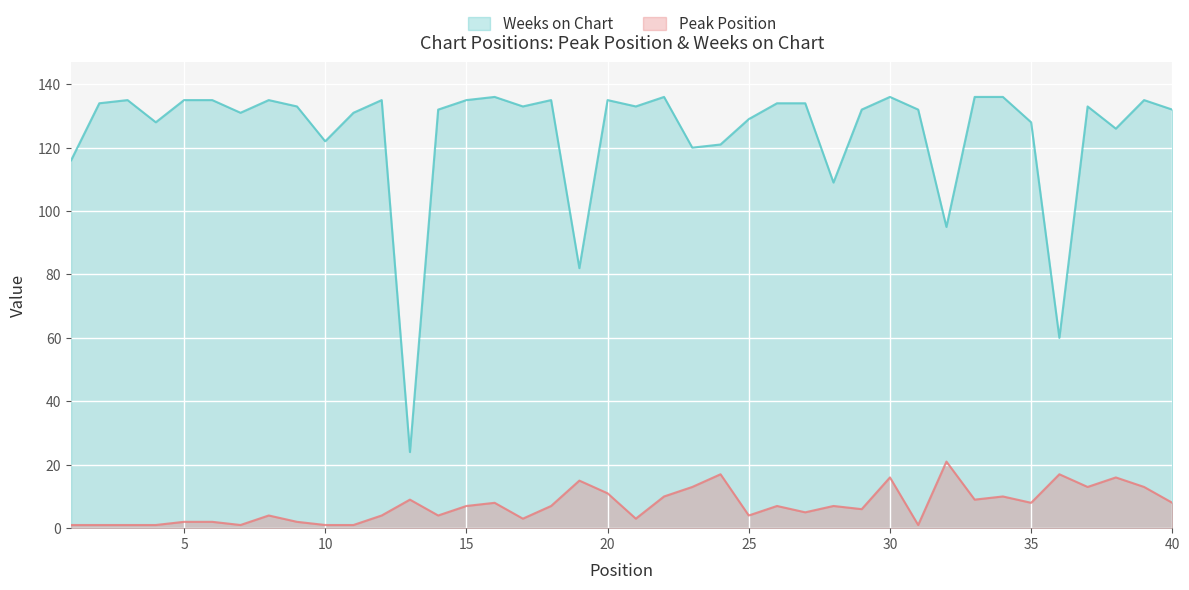

How many series are shown in this chart?

2